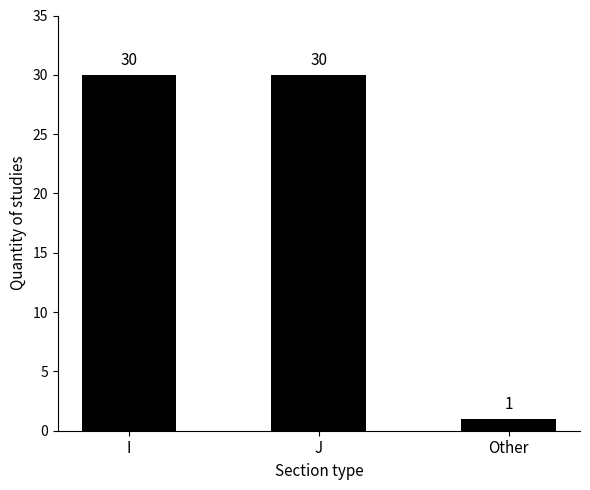

Between I and Other, which is larger?

I